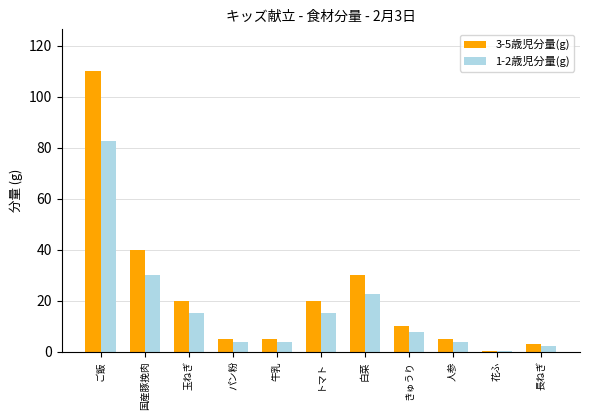

The value of 3-5歳児分量(g) at 国産豚挽肉 is 19.6. True or false?

False